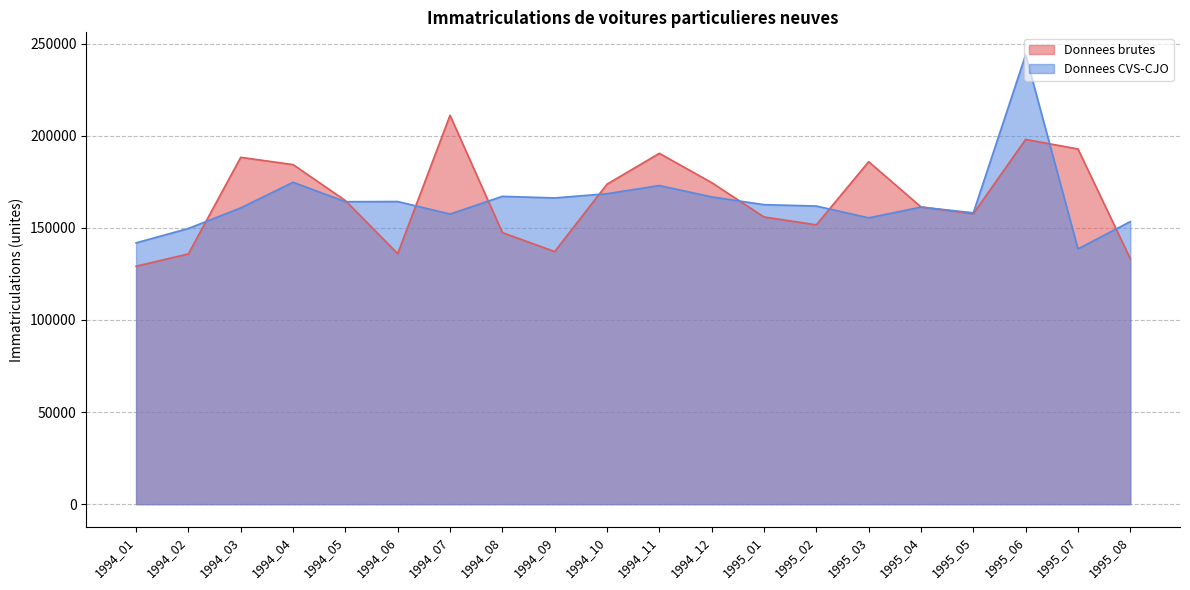

True or false: Donnees CVS-CJO and Donnees brutes intersect in this chart.

True